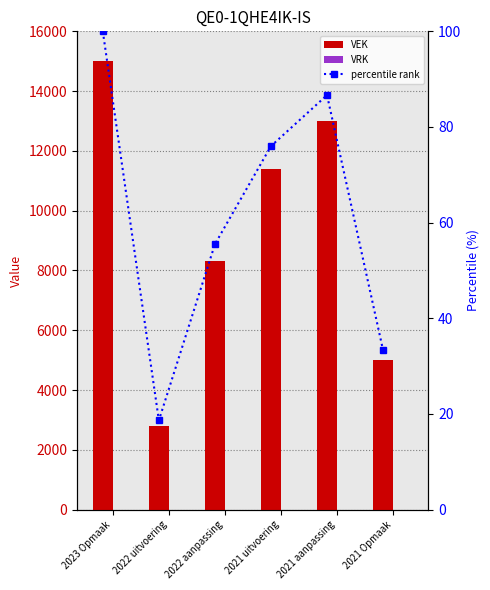

Reading left to right, extract all data points from this chart.

VEK: 15000.0	2800.0	8323.0	11400.0	13000.0	5000.0
VRK: 0.0	0.0	0.0	0.0	0.0	0.0
percentile rank: 100.0	18.7	55.5	76.0	86.7	33.3